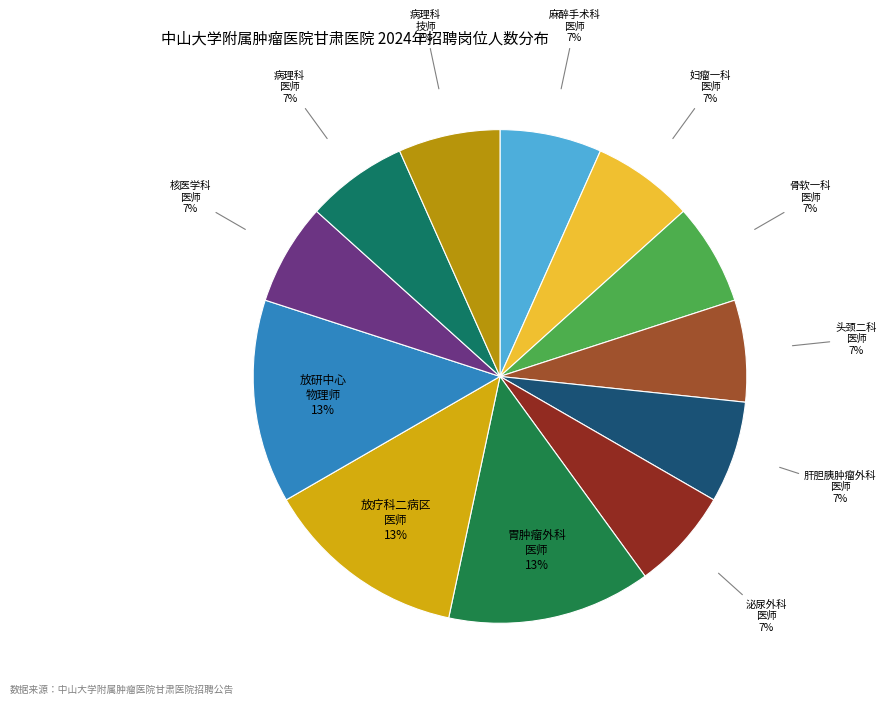

Approximately how many times larger is the value at 胃肿瘤外科 医师 compared to 放疗科二病区 医师?

1.0